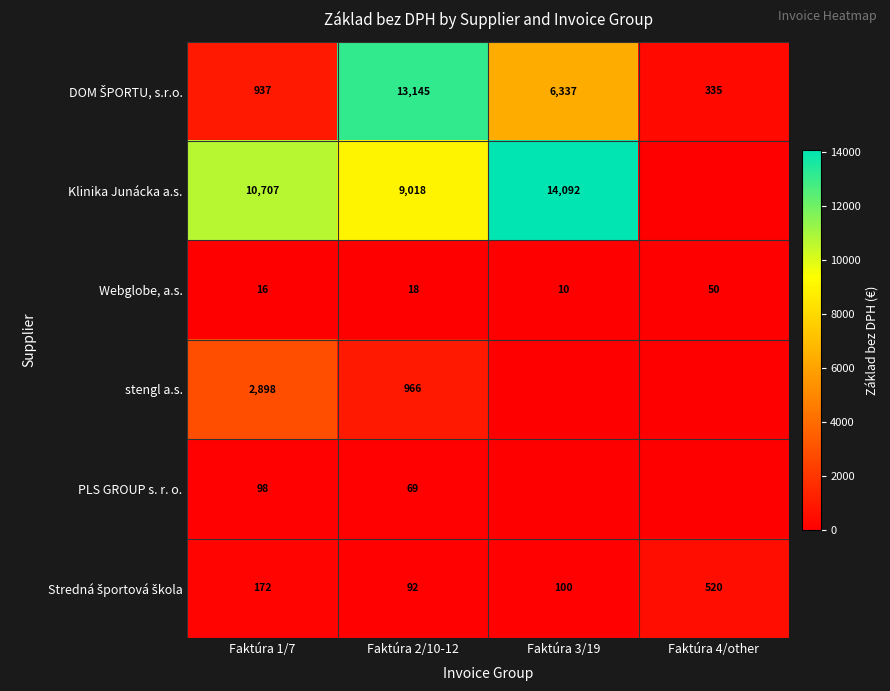

What is the average value of the Webglobe, a.s. series?

24